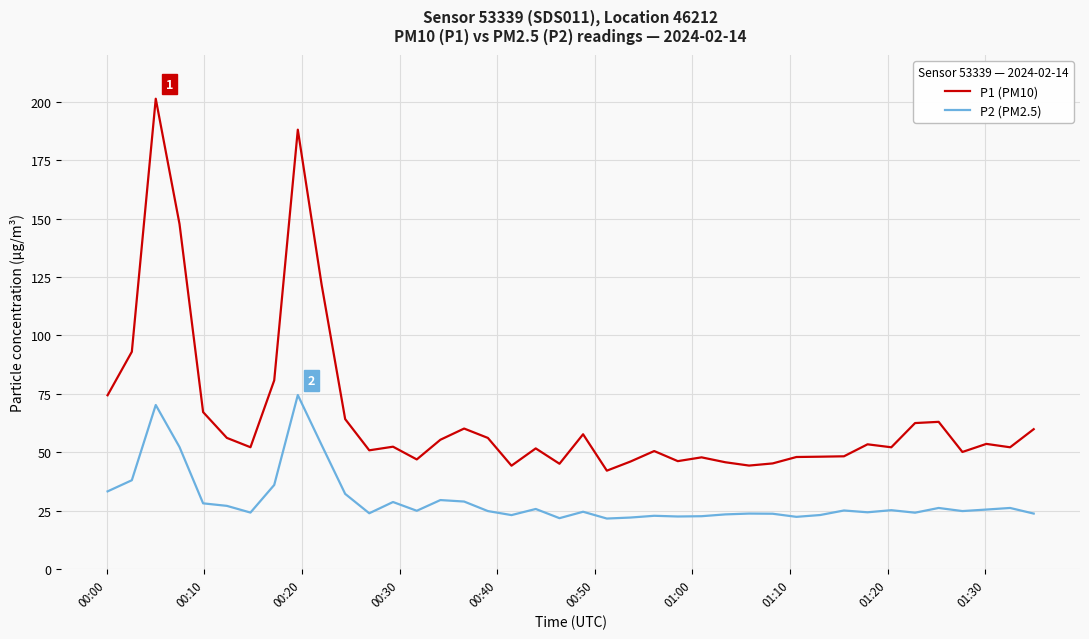

What is the difference between the maximum and minimum values in the P2 (PM2.5) series?

52.9